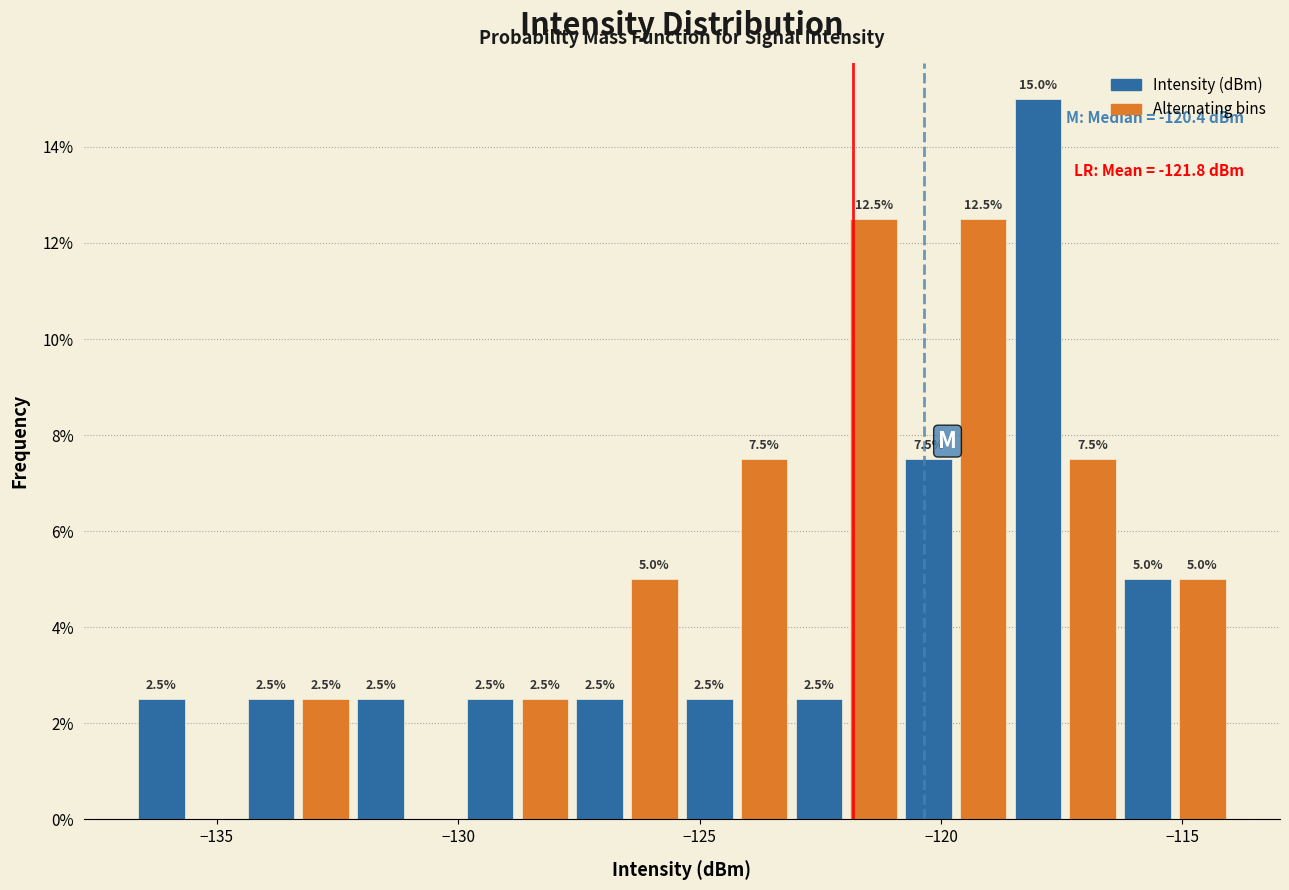

Around what value on the x-axis is the tallest bar? Give the approximate position of its centre, as read against the axis.

-118.0